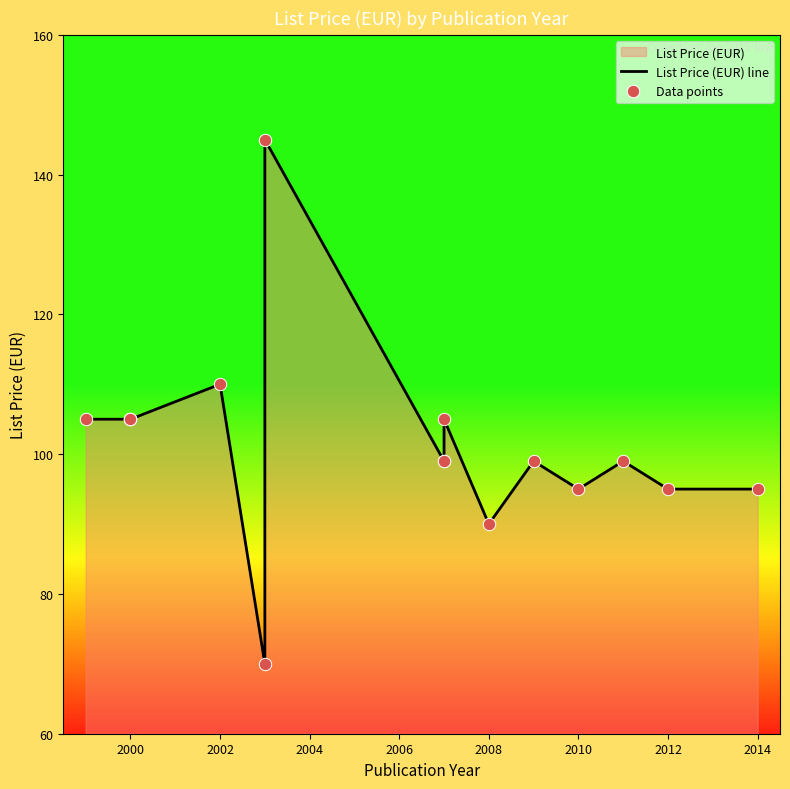

Which series reaches the maximum Y coordinate?

List Price (EUR) line